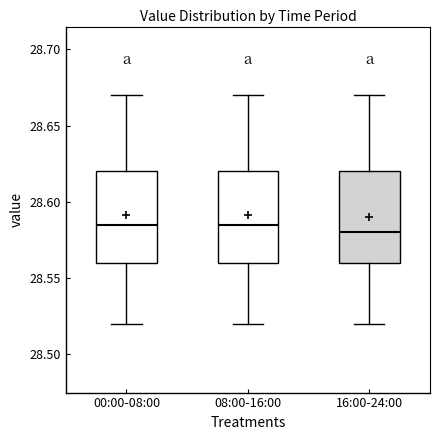

Reading left to right, transcribe this box plot: for each box, give where its median line is, the range the box spans, and where its two whiskers end, as read against the y-axis. The values are not printed on the chart, so give them approximately, as read against the axis.

00:00-08:00: median 28.585, box 28.560 to 28.620, whiskers 28.520 to 28.670
08:00-16:00: median 28.585, box 28.560 to 28.620, whiskers 28.520 to 28.670
16:00-24:00: median 28.580, box 28.560 to 28.620, whiskers 28.520 to 28.670